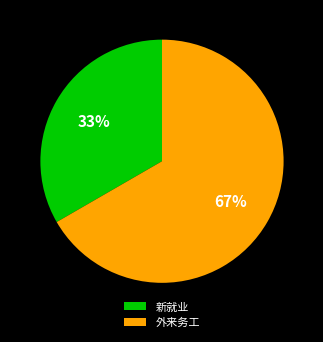

Which category accounts for the majority?

外来务工